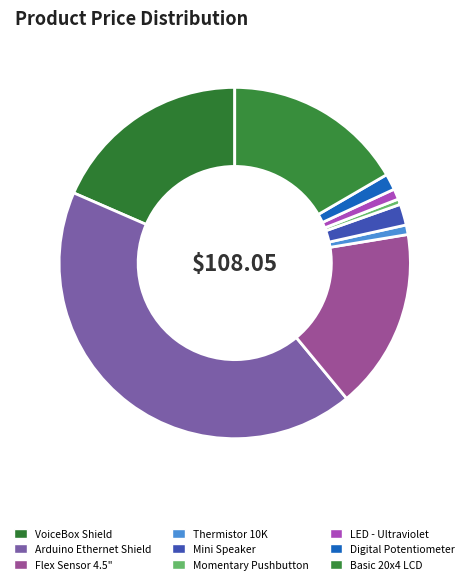

What percentage is the Mini Speaker slice, to the nearest percent?

2%